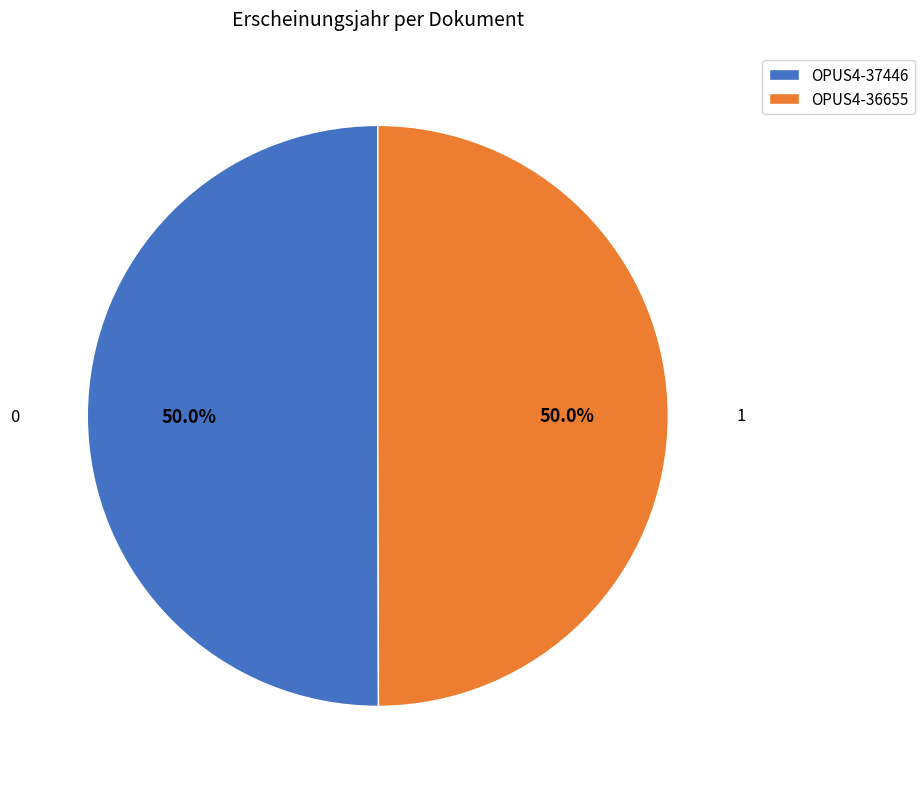

How much of the chart is everything except OPUS4-37446?

50.0%